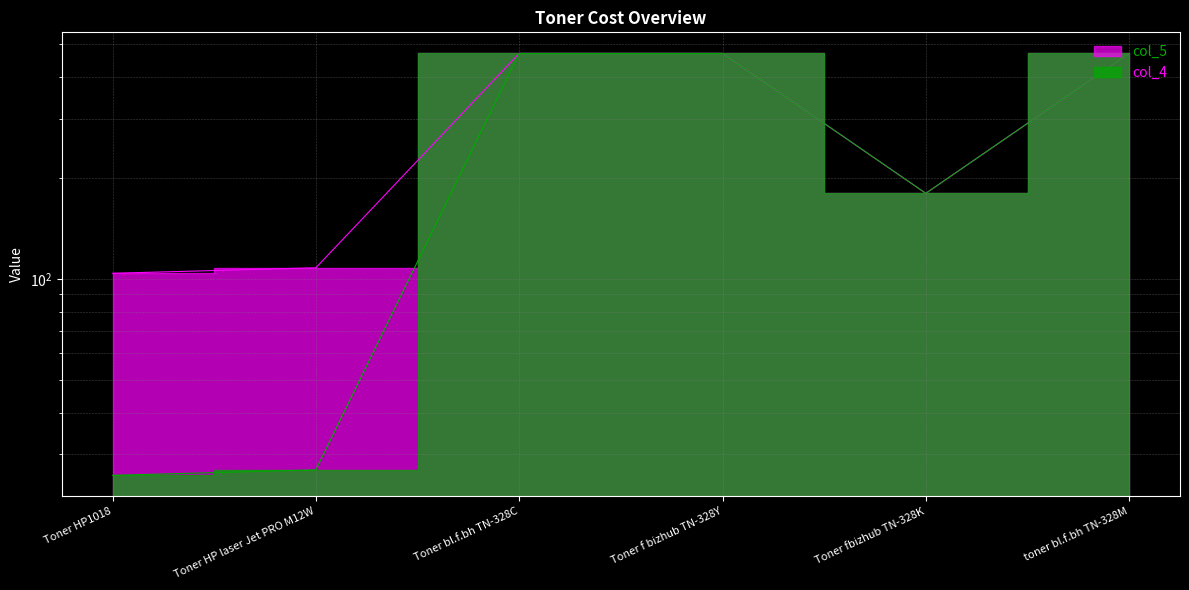

True or false: col_5 has more than 0 interior local peaks.

False